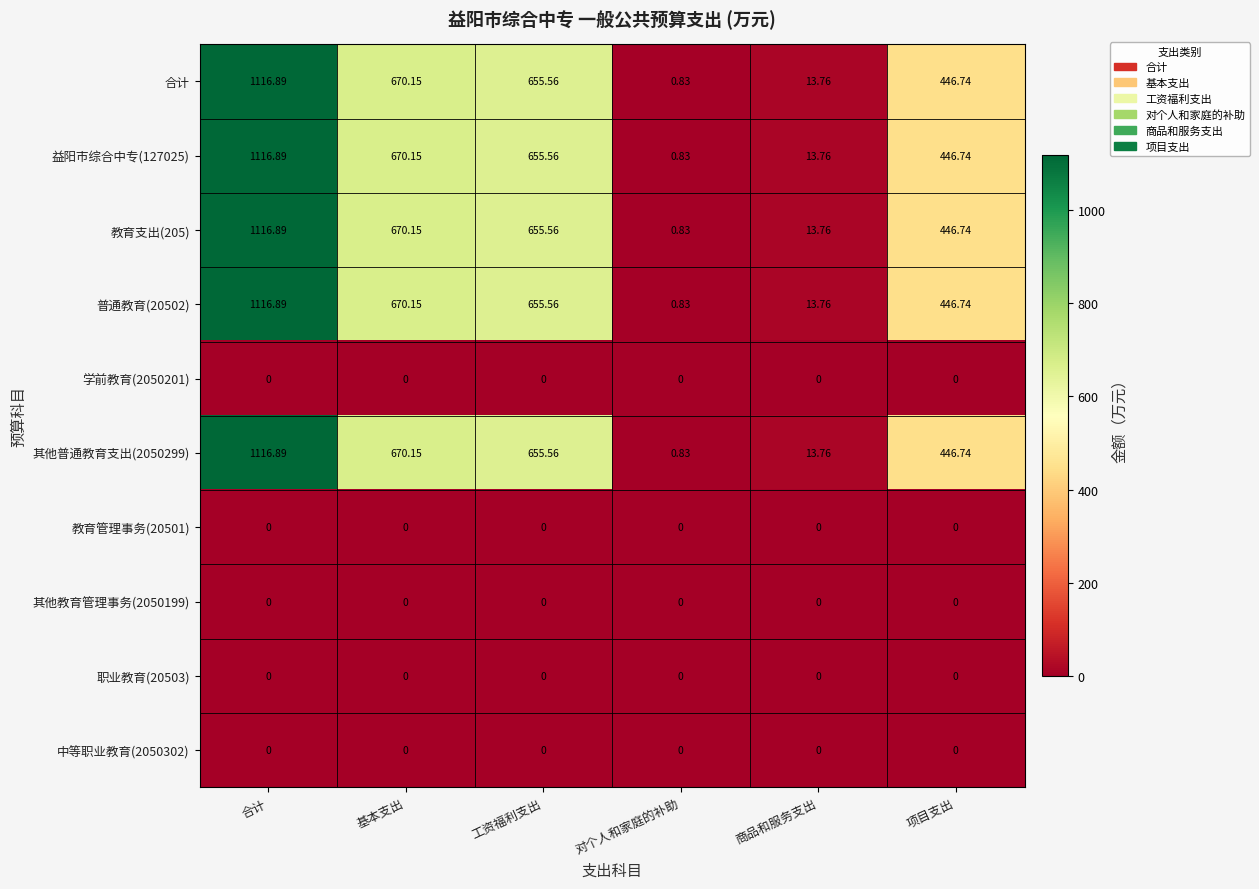

Rank the categories by 益阳市综合中专(127025) value from highest to lowest.

合计, 基本支出, 工资福利支出, 项目支出, 商品和服务支出, 对个人和家庭的补助